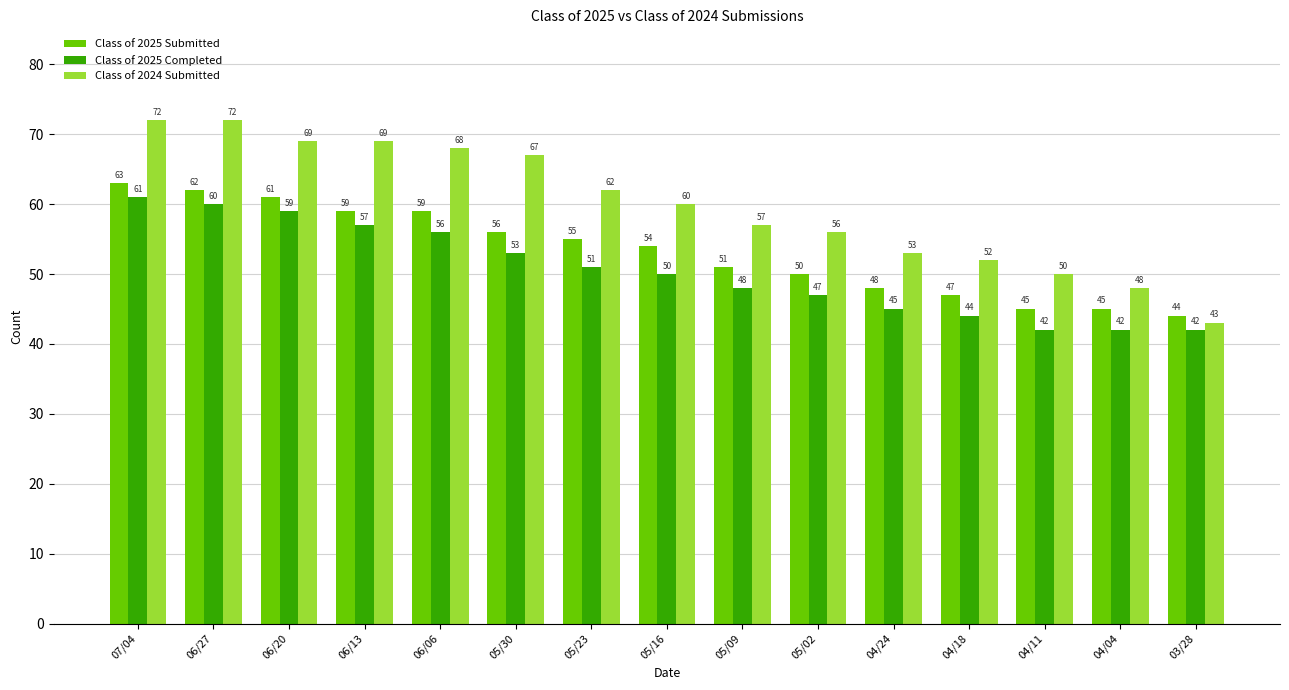

Is it true that Class of 2025 Submitted equals 73 at 05/23?

False